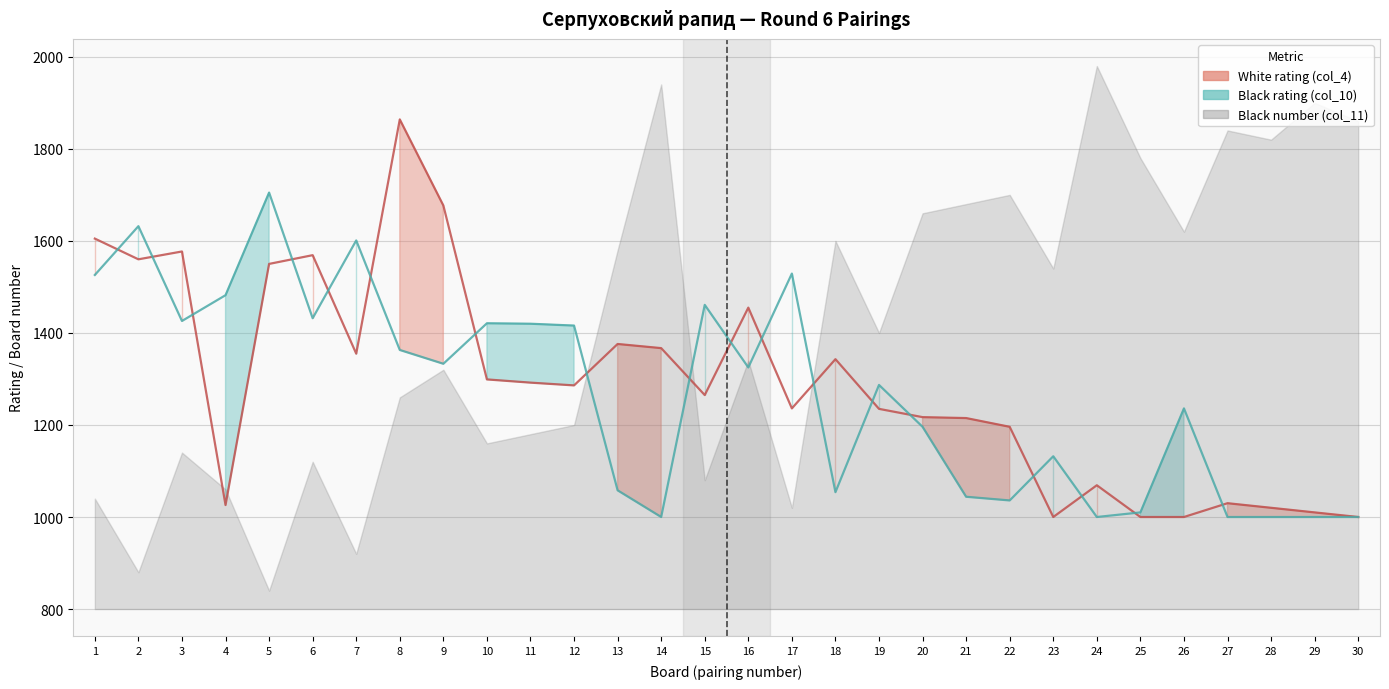

What is the average value of the Black rating (col_10) series?

1271